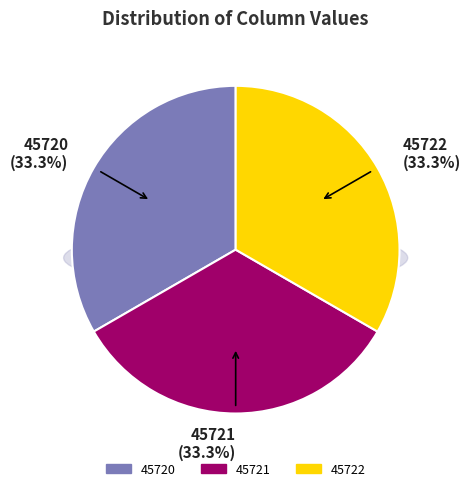

To the nearest percent, what is the average slice percentage?

33%